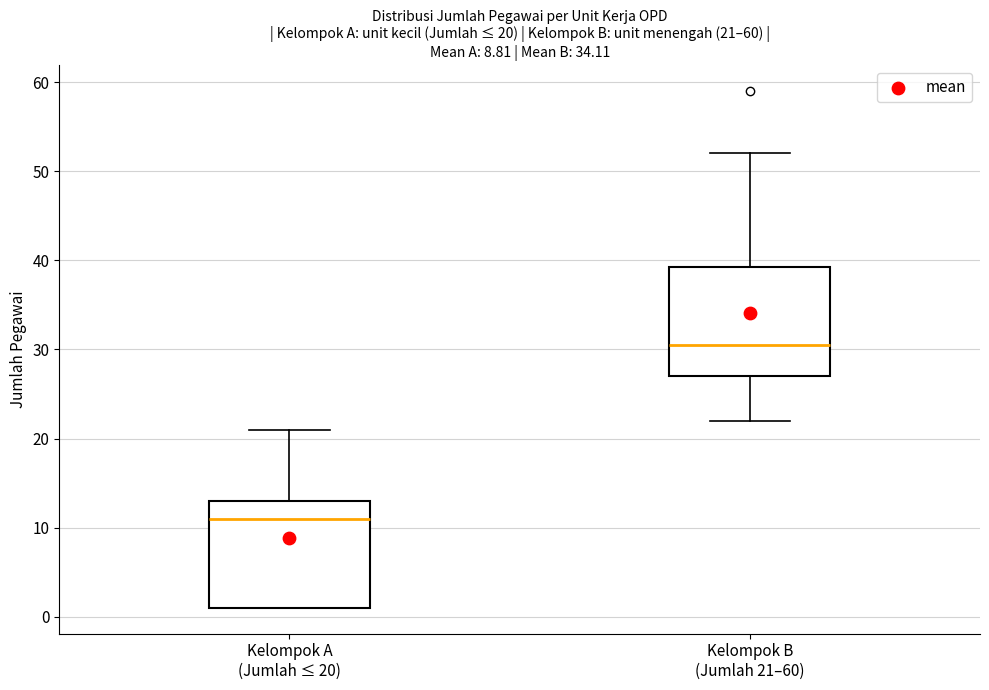

Which box's median line is the lowest?

Kelompok A (Jumlah ≤ 20)